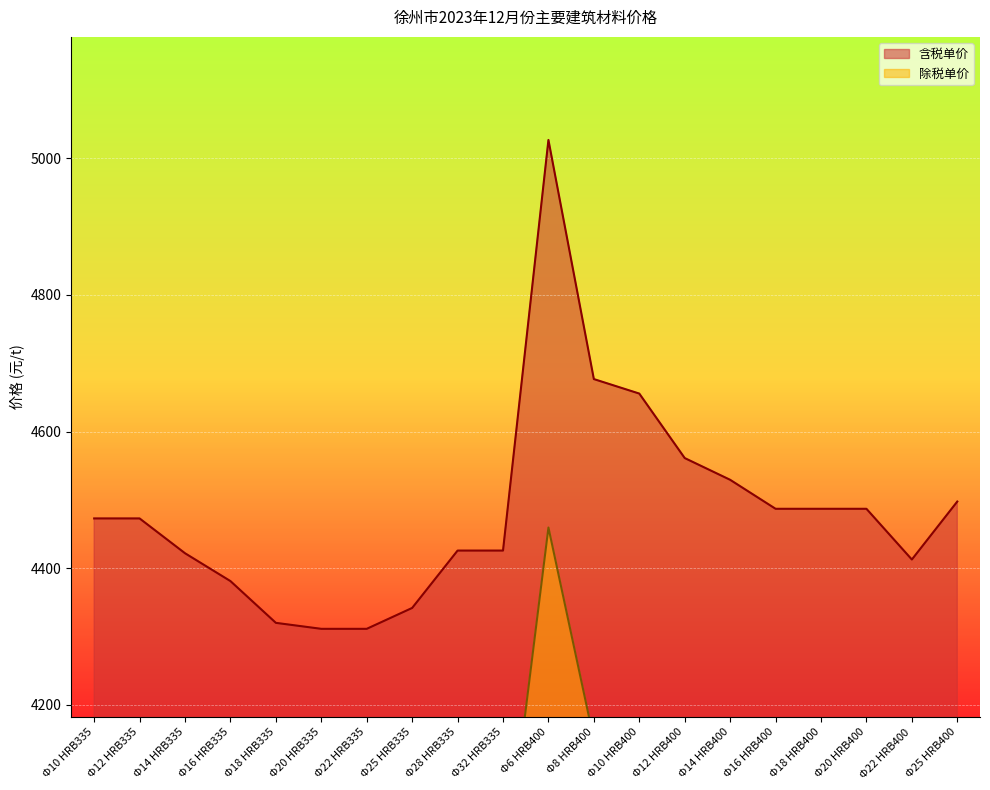

How many lines are shown in the chart?

2